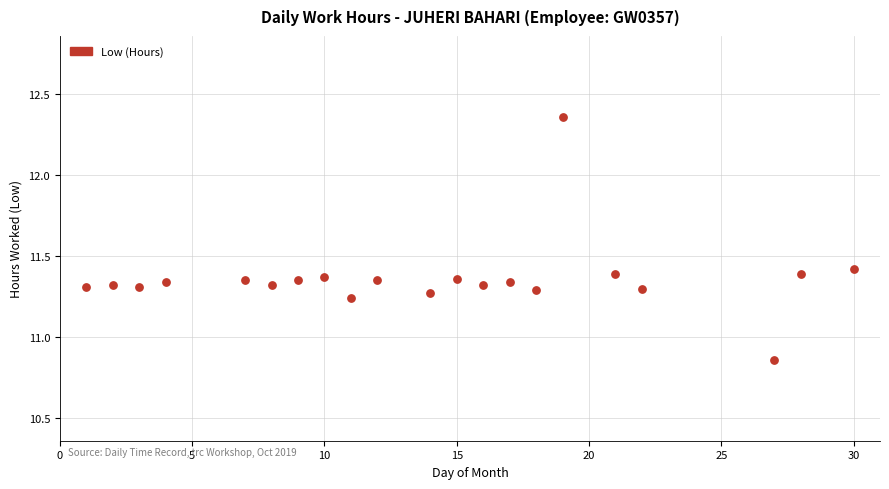

What is the range of X values (max minus min)?

29.0